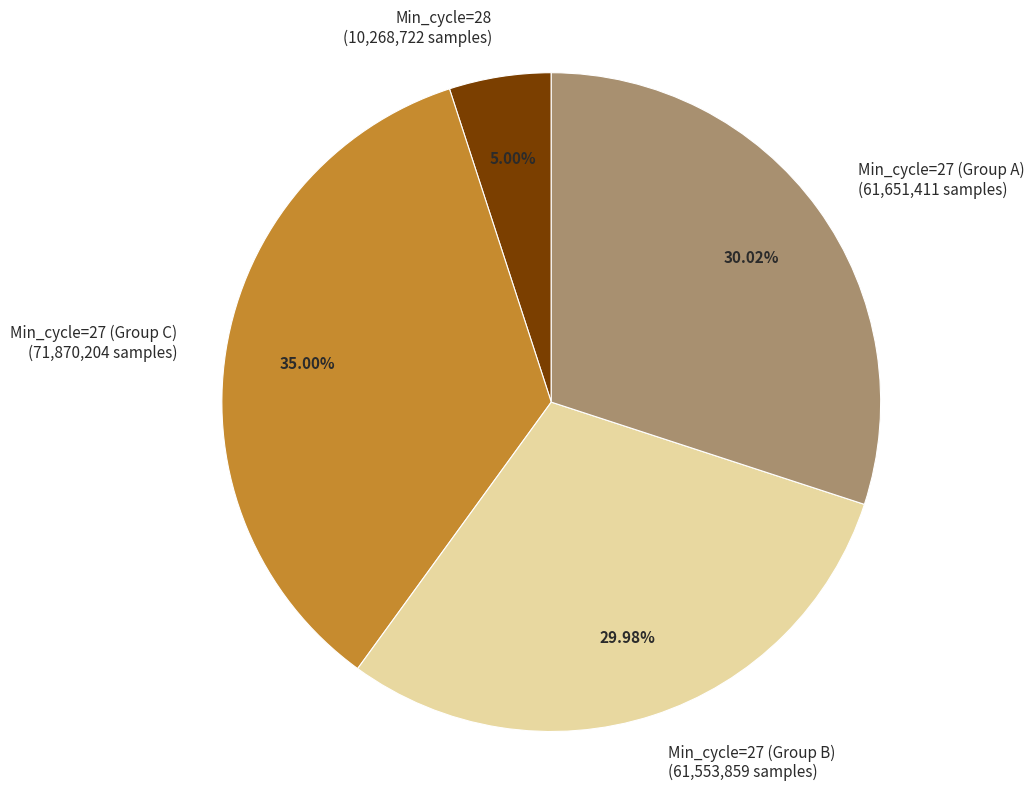

Does any single category account for the majority?

No